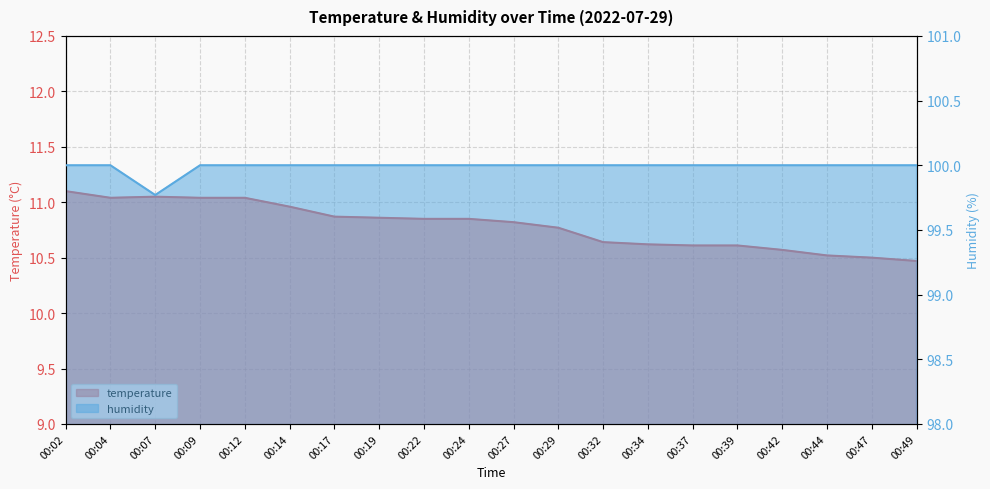

What is the spread (max minus min) of values at 00:12?

89.0